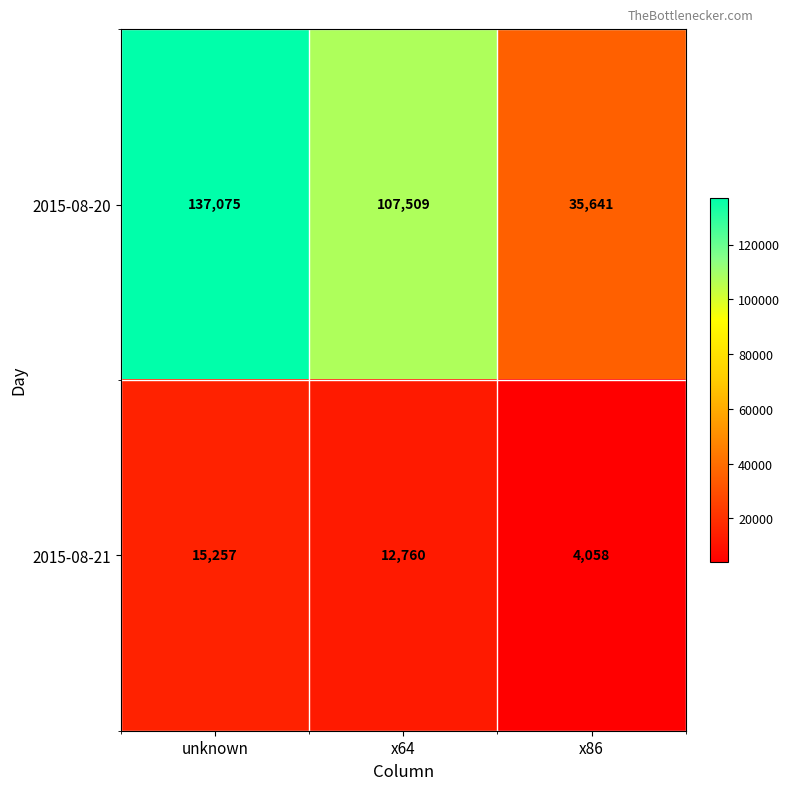

The 2015-08-20 series shows 53871 at x86. True or false?

False